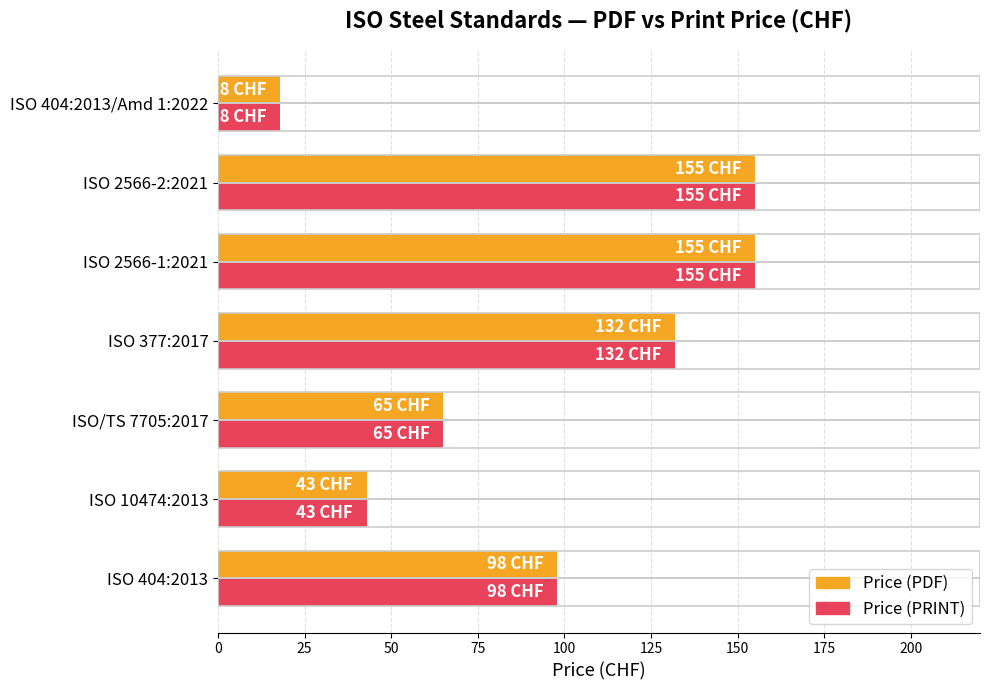

What is the lowest value of the Price (PDF) series?

18